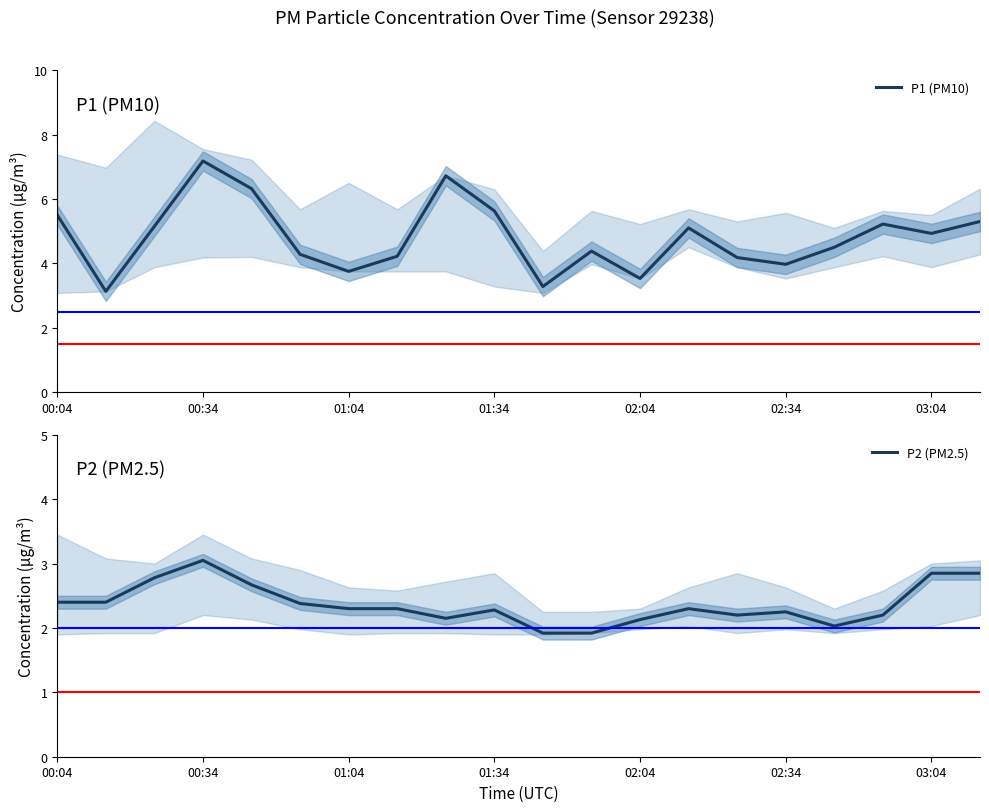

The value of P2 (PM2.5) at 17 is 2.2. True or false?

True